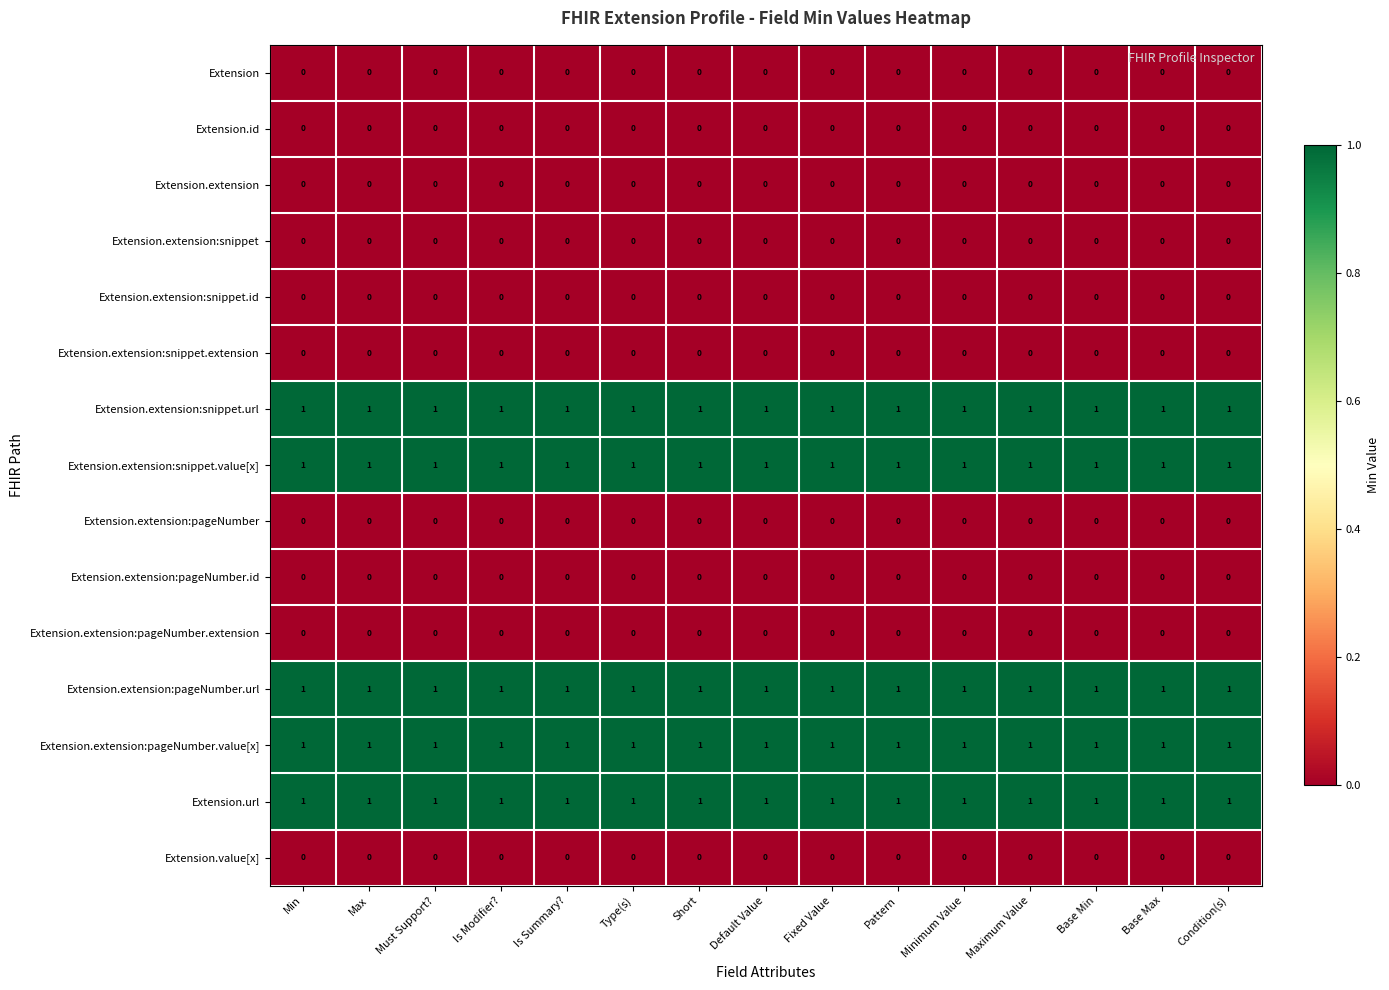

At how many categories does at least one series exceed 0?

15